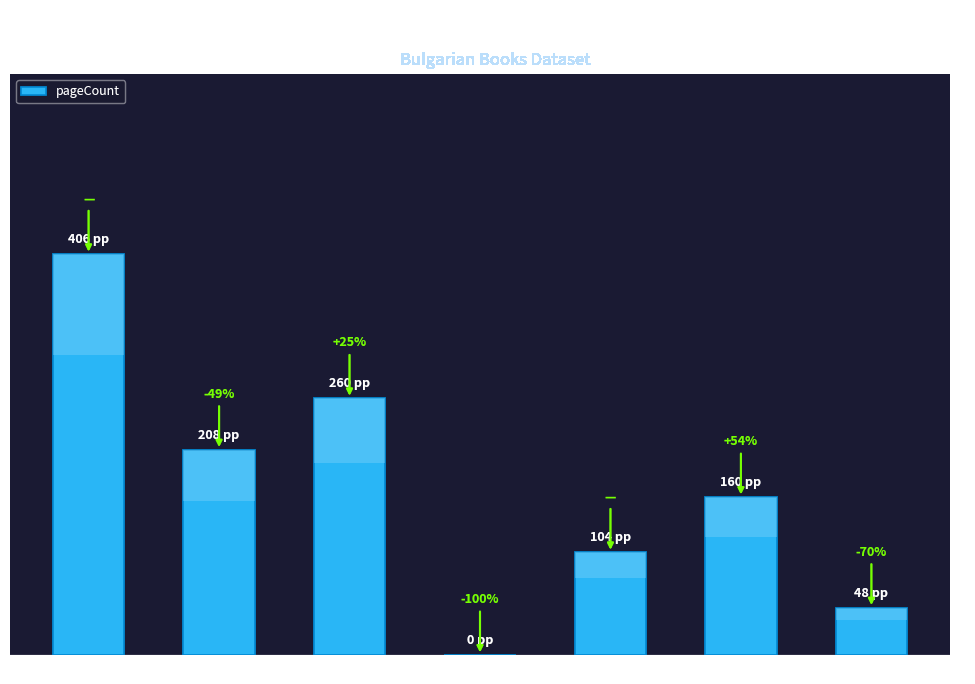

Where does the data first go above 160?

1984